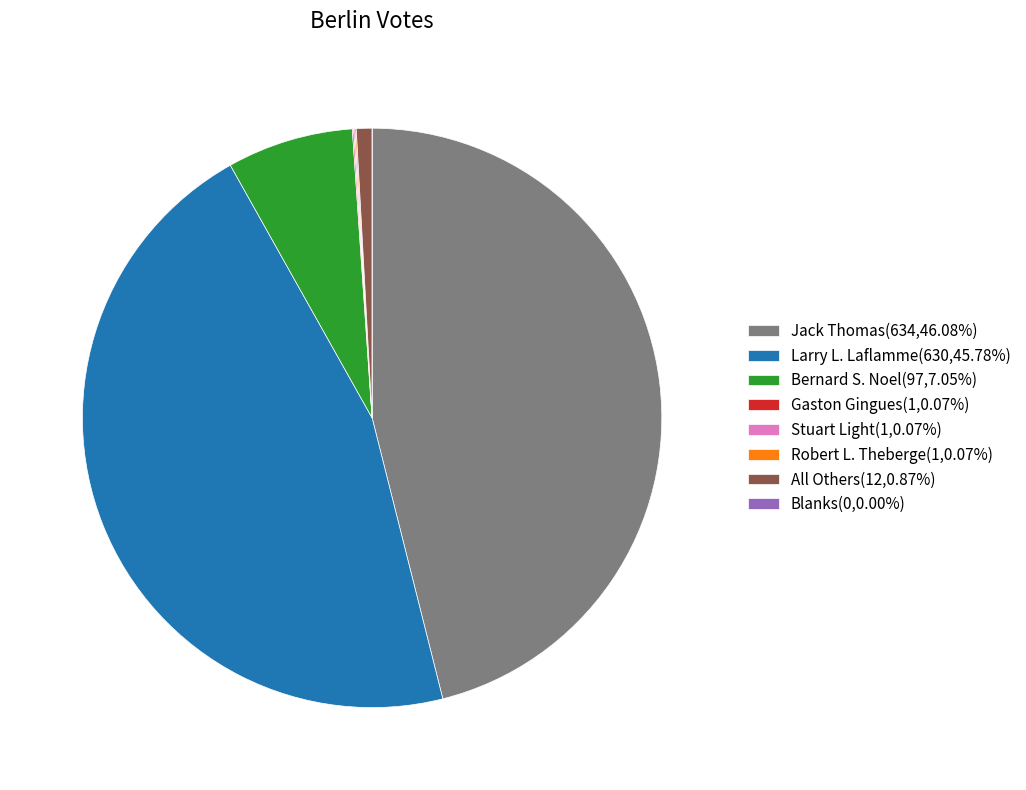

Is there any slice that represents more than half of the pie?

No